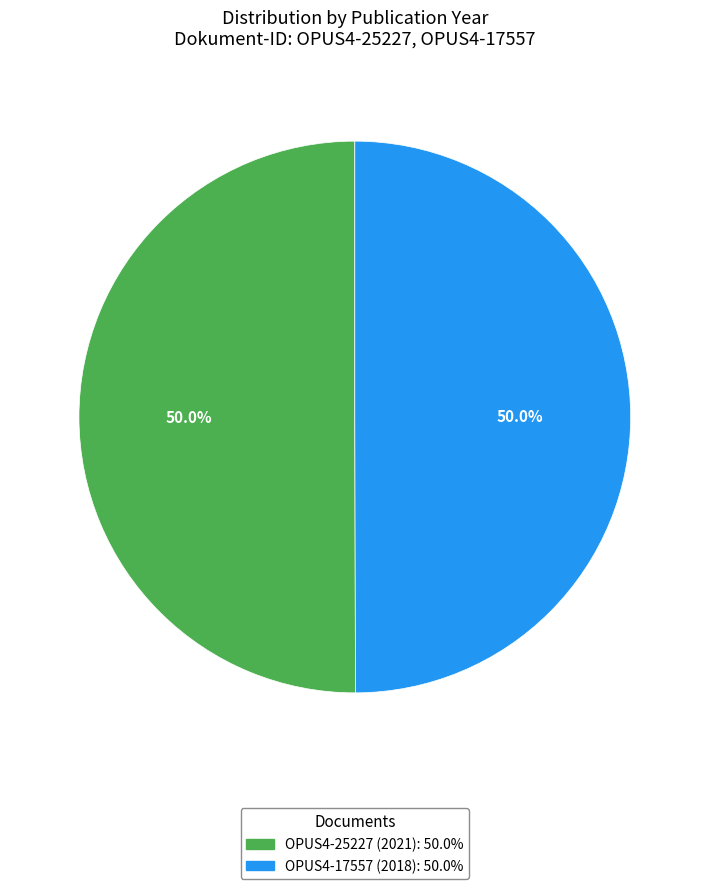

What percentage do OPUS4-17557 (2018) and OPUS4-25227 (2021) together represent?

100.0%